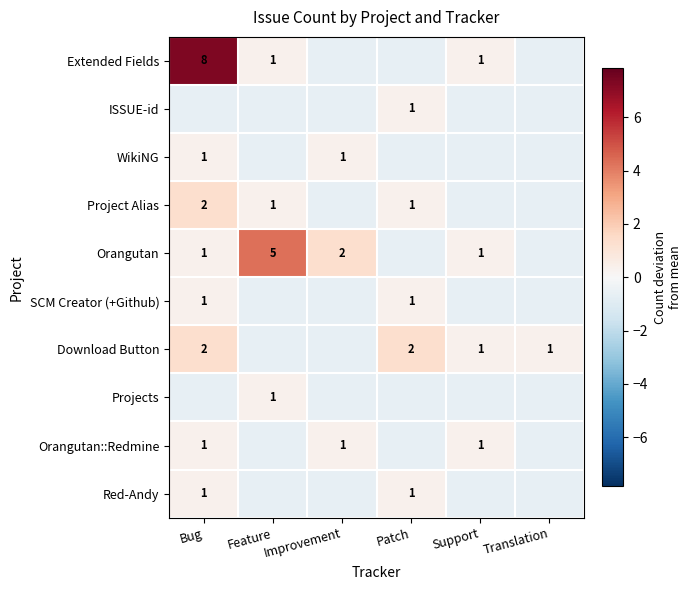

The Red-Andy series shows -0.7 at Translation. True or false?

True